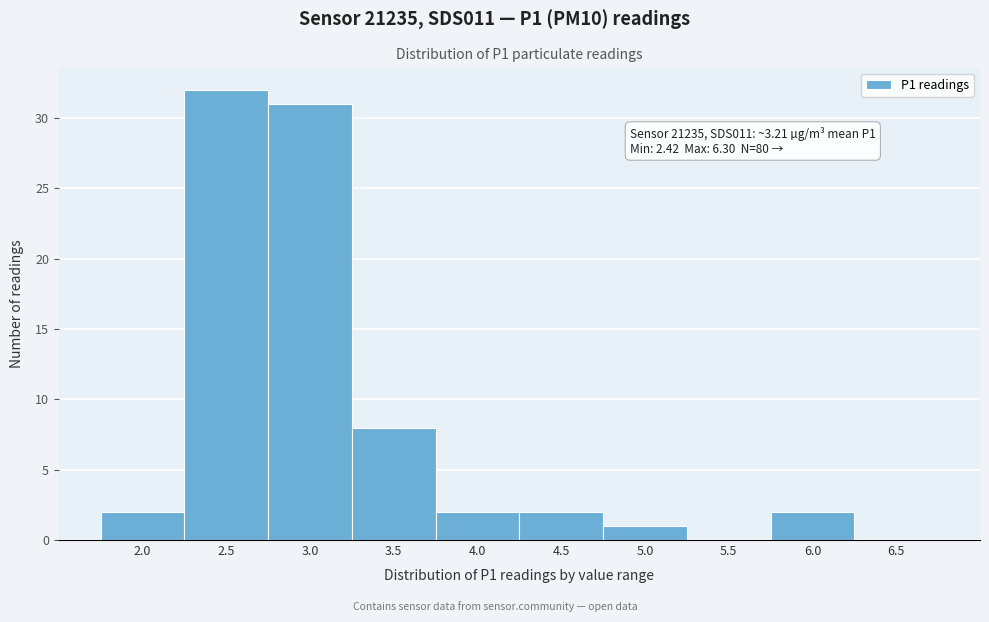

Reading left to right, what are all the values shown in this chart?

2.0=2	2.5=32	3.0=31	3.5=8	4.0=2	4.5=2	5.0=1	5.5=0	6.0=2	6.5=0